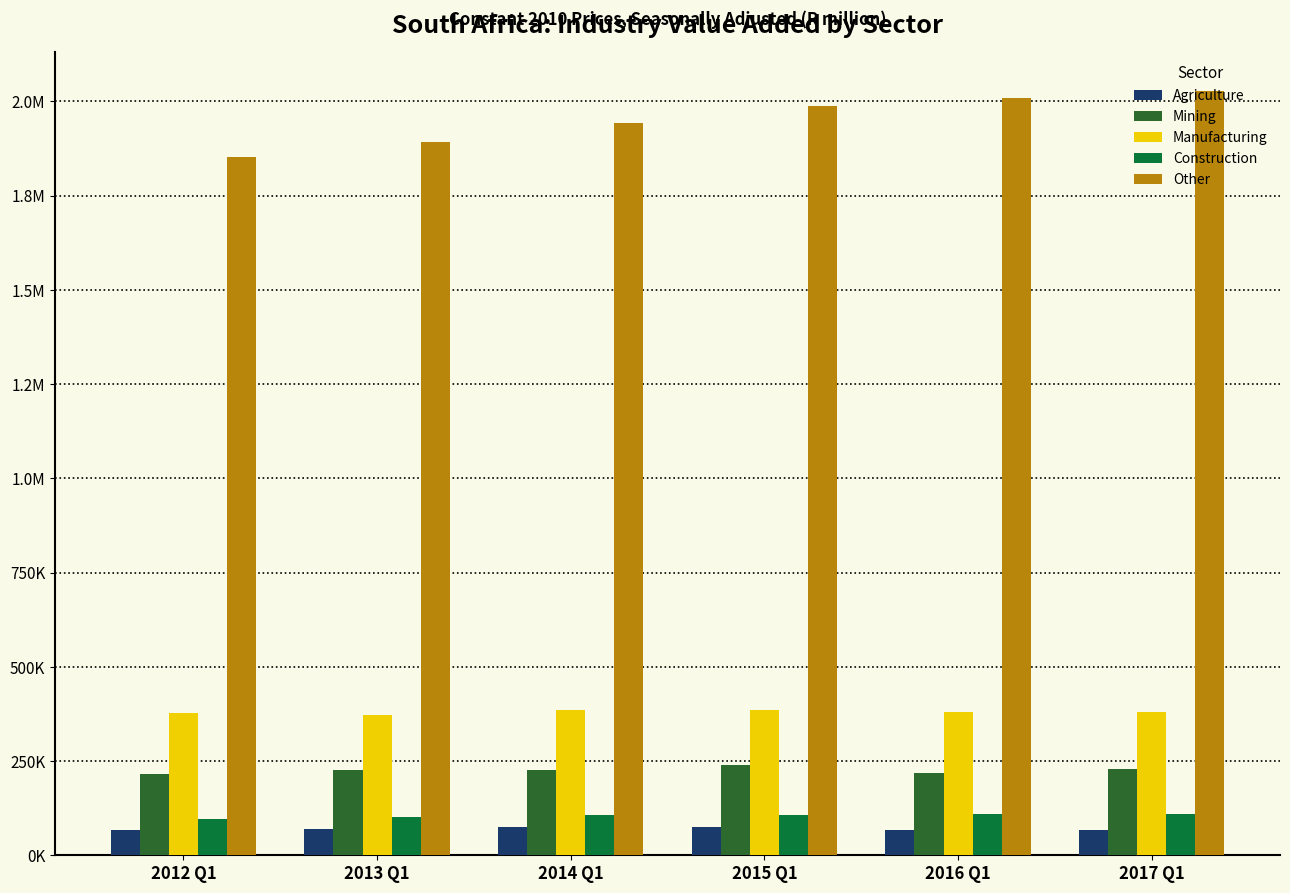

True or false: Agriculture has a value of 66287.3 at 2017 Q1.

True